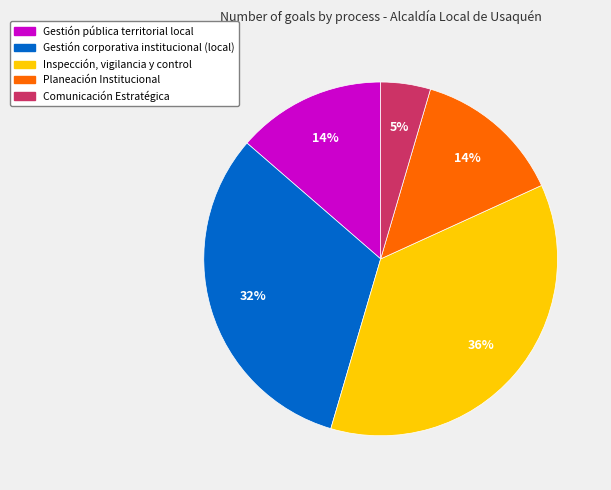

Which category has the biggest portion of the pie?

Inspección, vigilancia y control